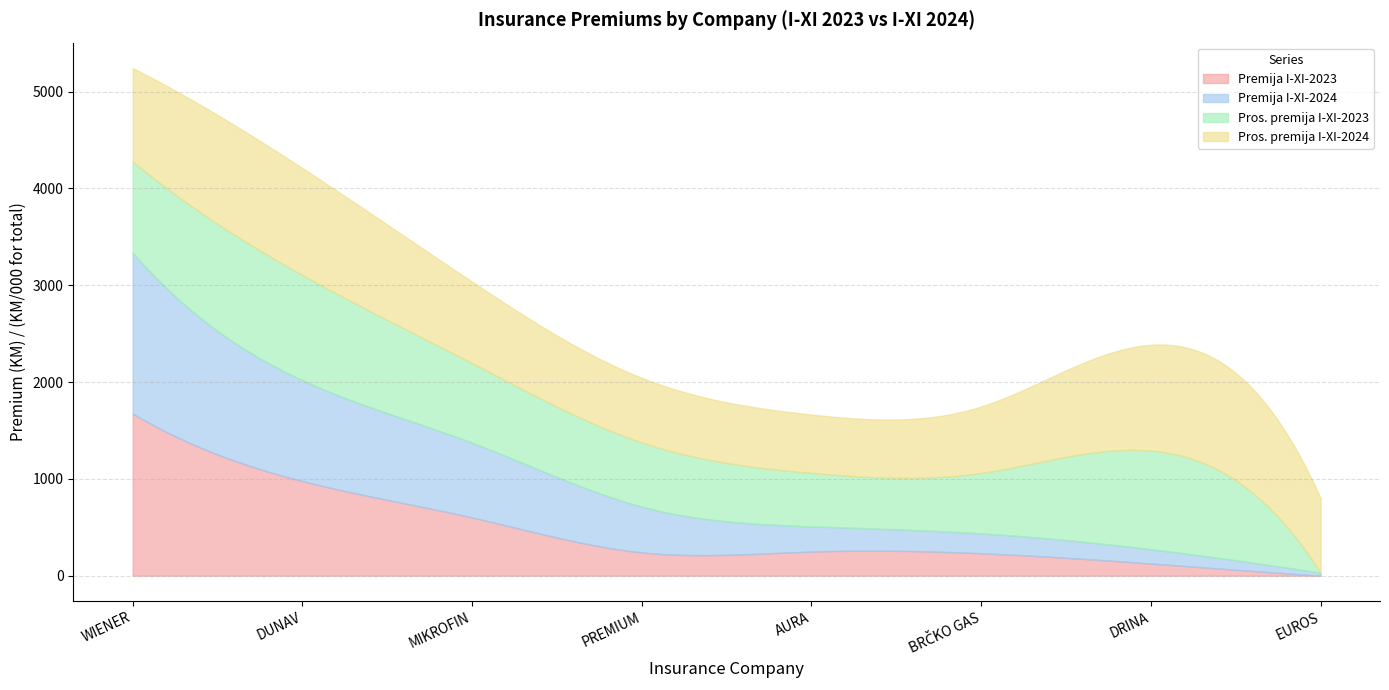

Reading left to right, transcribe all the data shown in this chart.

Premija I-XI-2023: 1674110.0	977374.0	600961.0	240569.0	248607.0	231217.0	125346.0	0.0
Premija I-XI-2024: 1660433.0	1041690.0	772142.0	472891.0	260402.0	205247.0	147528.0	30812.0
Pros. premija I-XI-2023: 941.0	1086.0	822.1	662.7	552.5	624.9	1019.1	0.0
Pros. premija I-XI-2024: 967.6	1104.7	841.1	667.0	602.8	686.4	1092.8	770.3